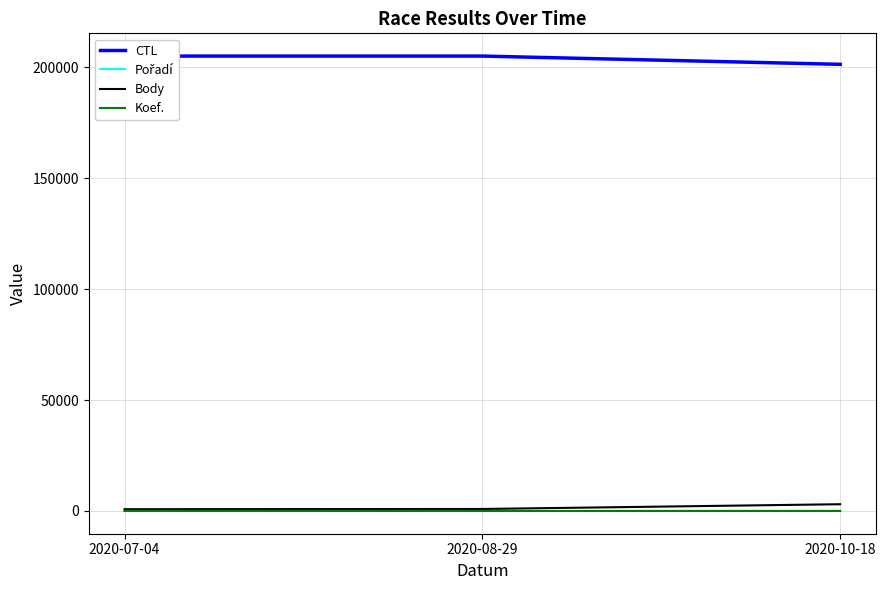

What is the smallest value displayed?

1